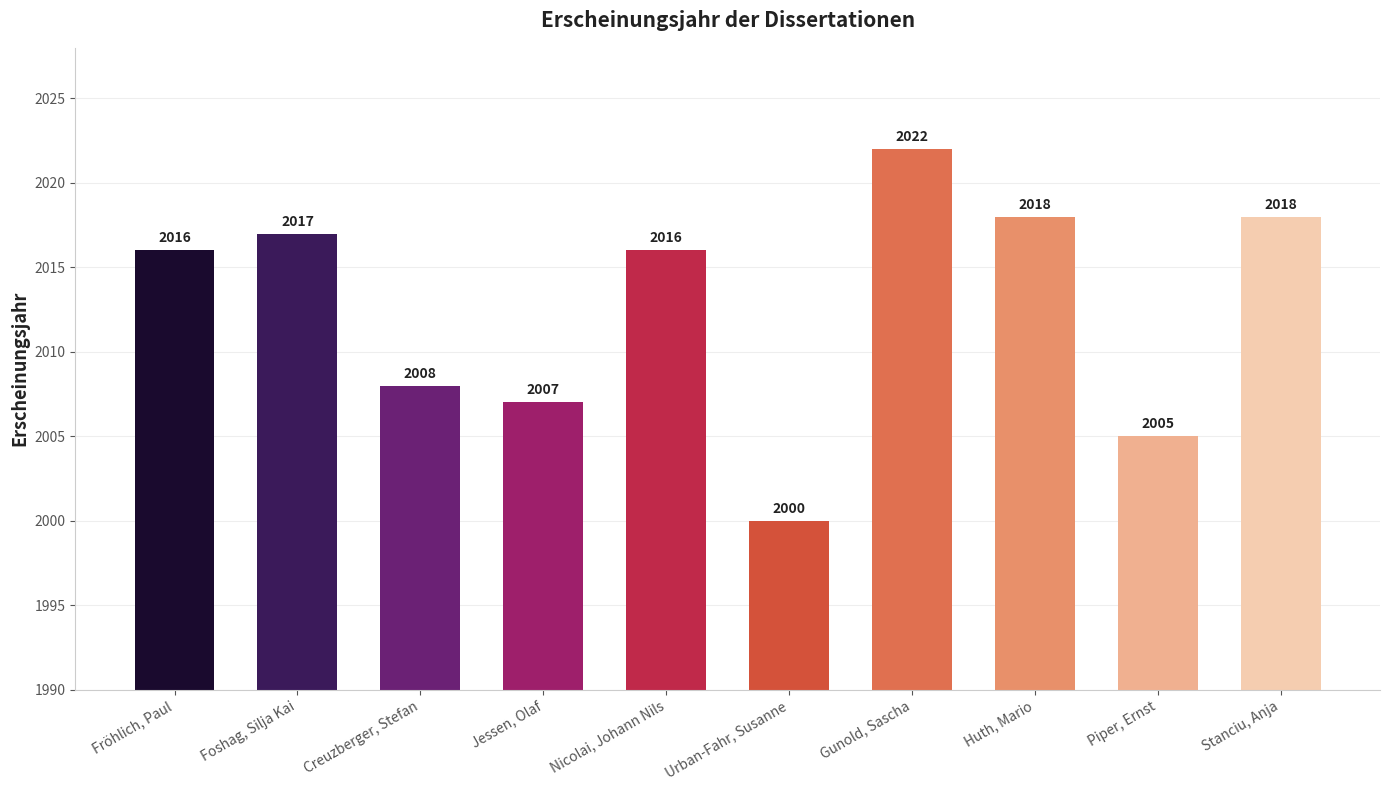

At which label is the value closest to 2011?

Creuzberger, Stefan